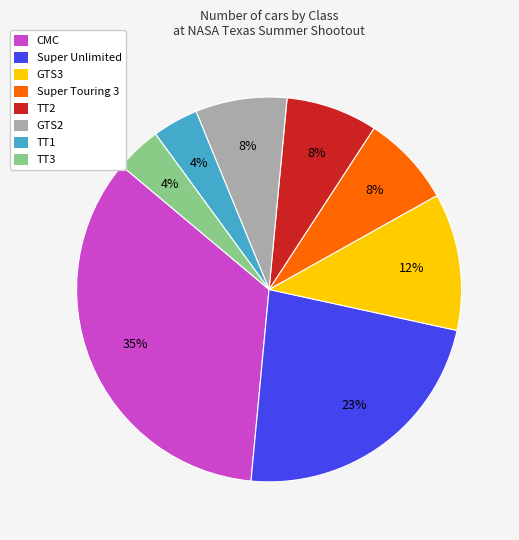

Is the sum of Super Touring 3 and Super Unlimited greater than half?

No